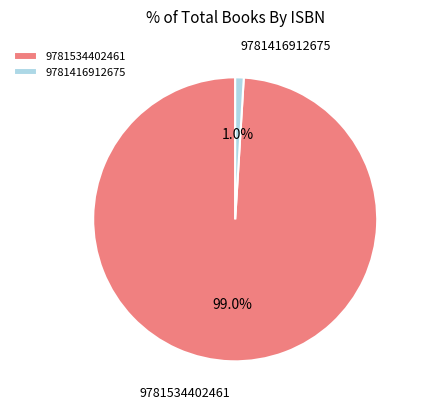

Between 9781416912675 and 9781534402461, which is larger?

9781534402461